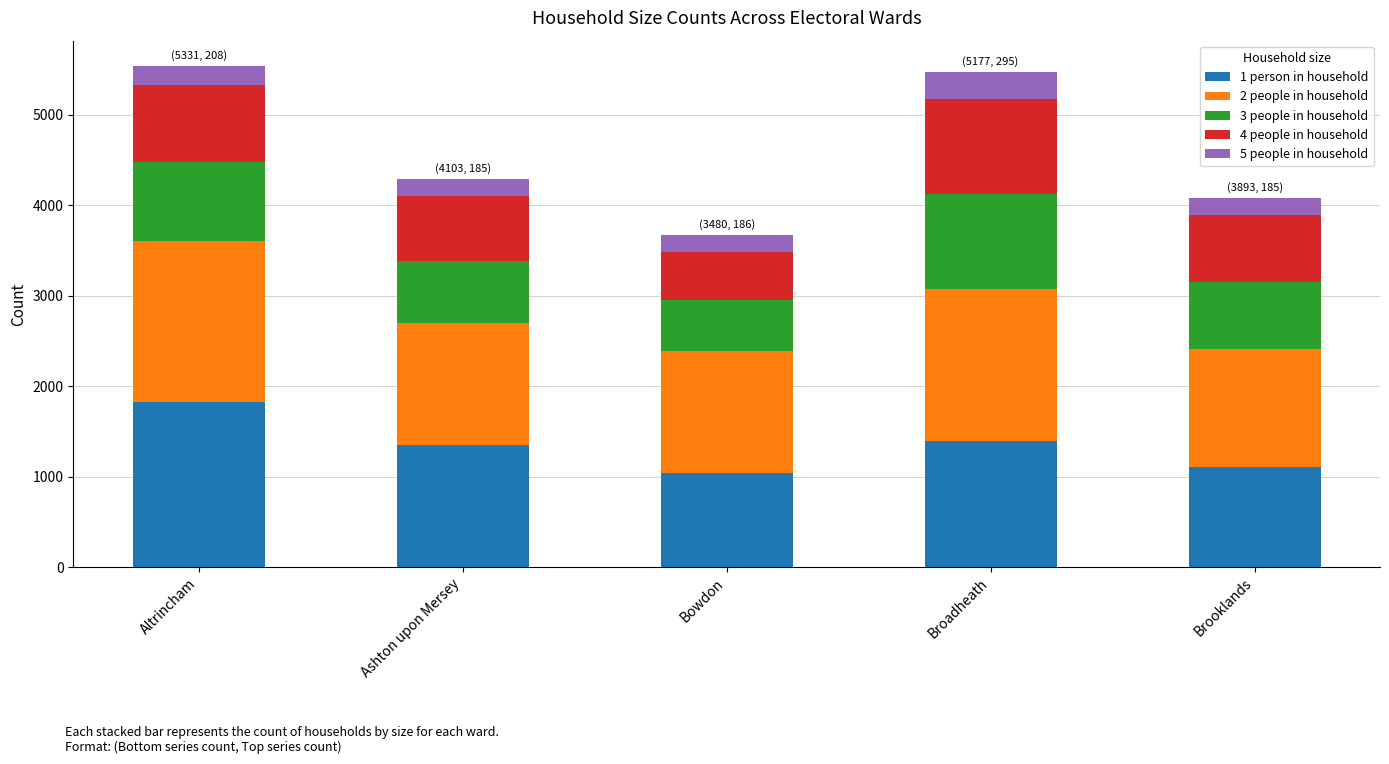

What are all the series names shown in the legend?

1 person in household, 2 people in household, 3 people in household, 4 people in household, 5 people in household